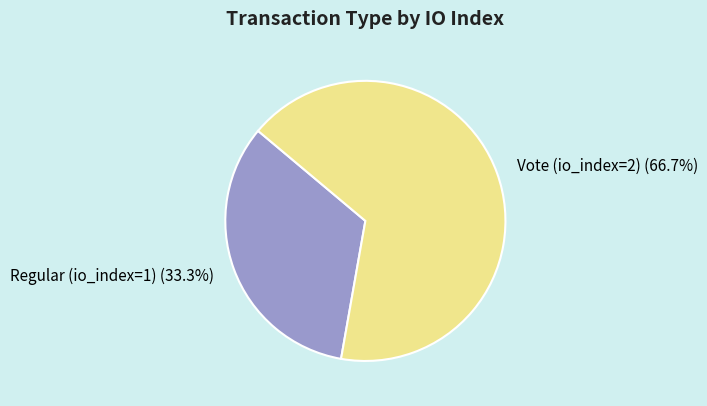

What percentage is the Regular (io_index=1) slice, to the nearest percent?

33%